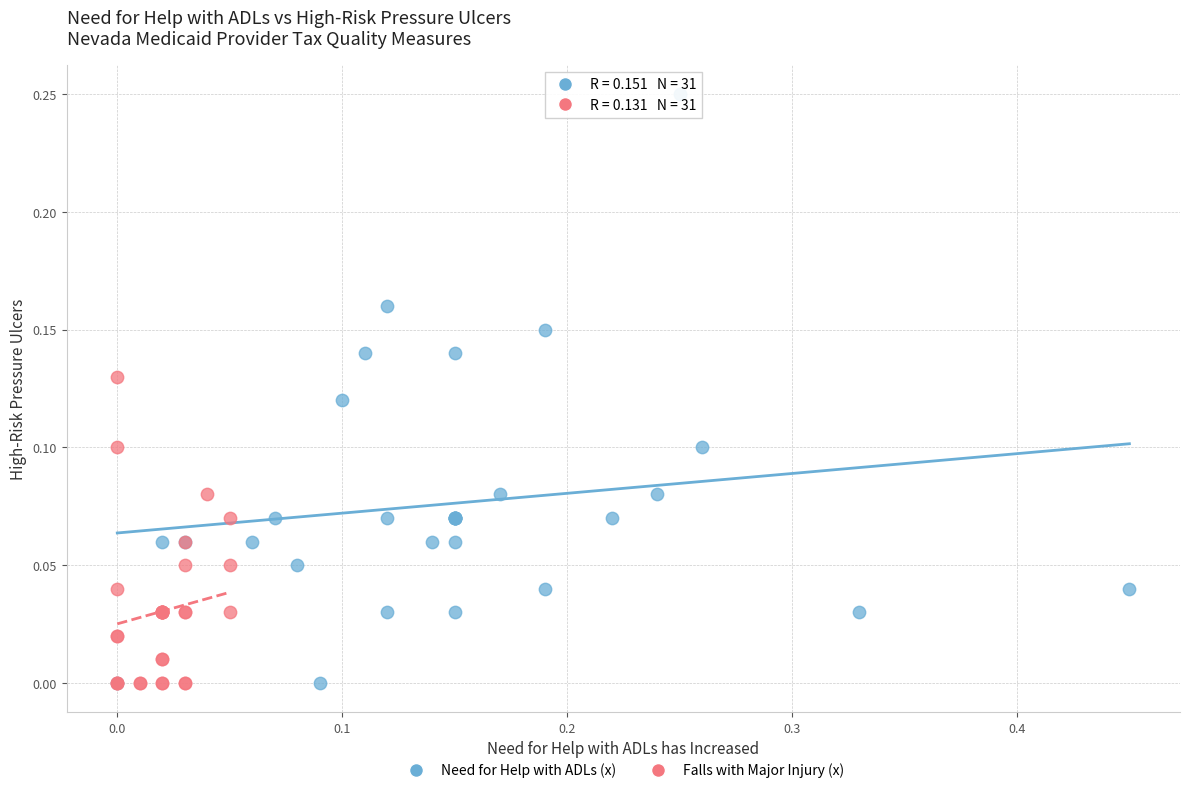

Which series has the widest spread of Y values?

Need for Help with ADLs (x)